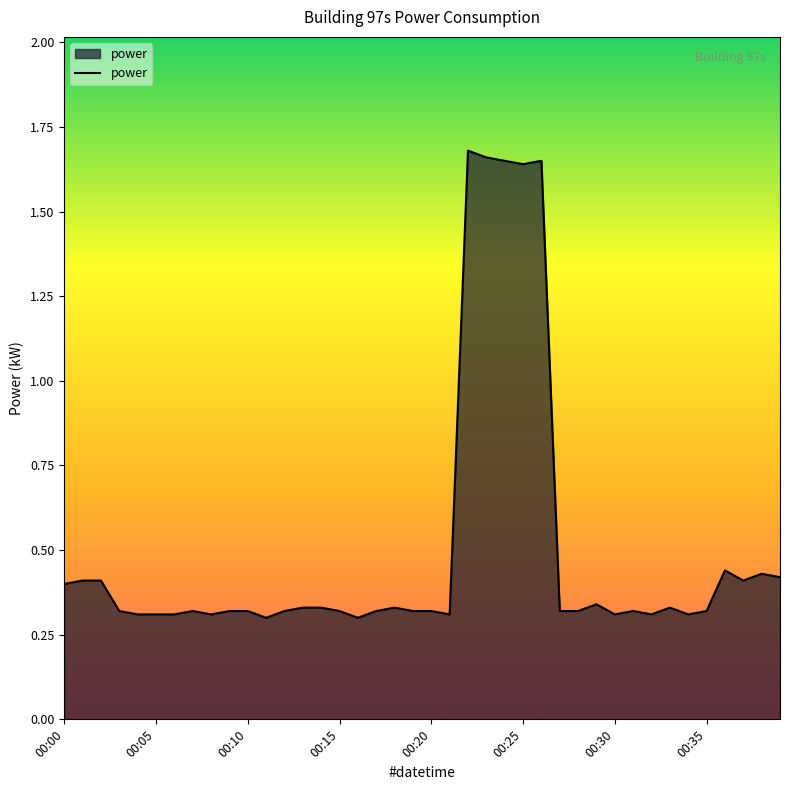

What is the difference between the maximum and minimum values?

1.4